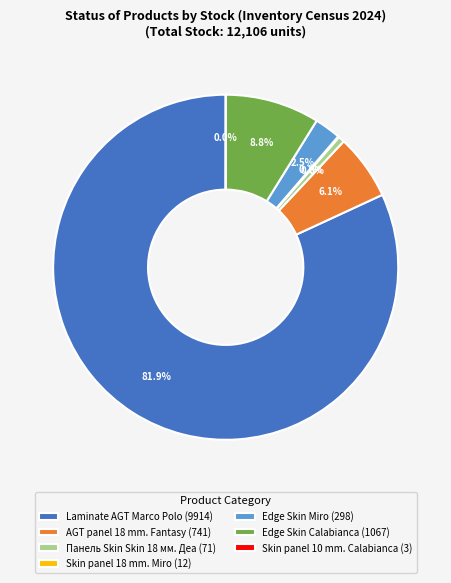

Which slice is the largest?

Laminate AGT Marco Polo